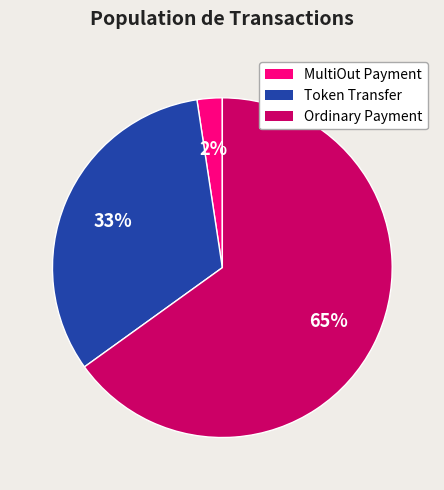

True or false: Token Transfer accounts for 11% of the total.

False